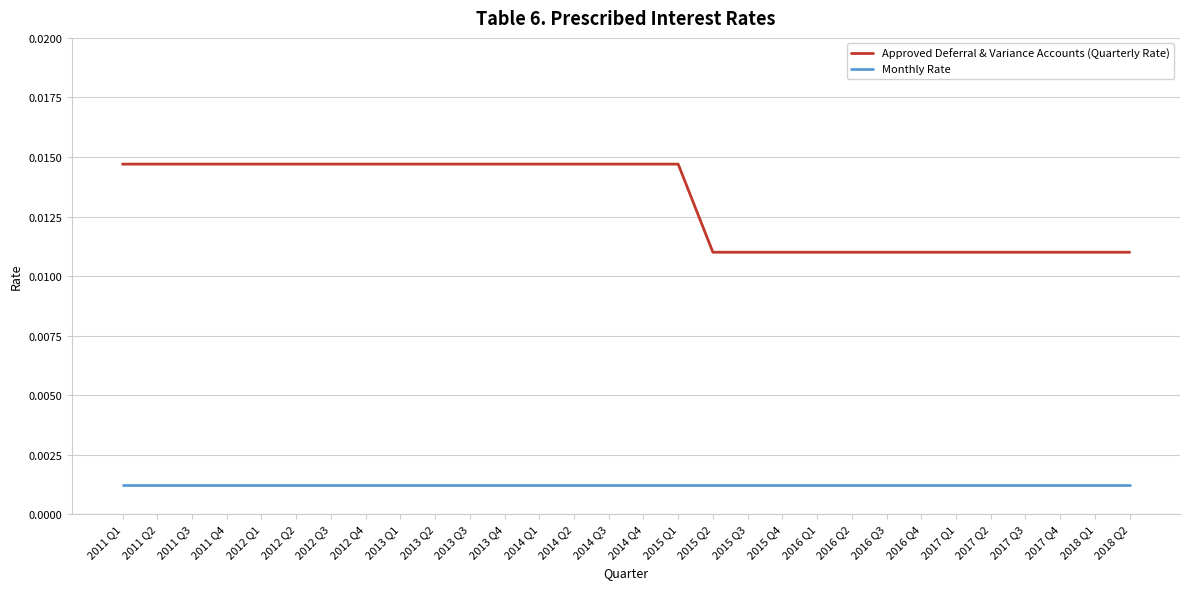

What position from the left is 2012 Q1?

5